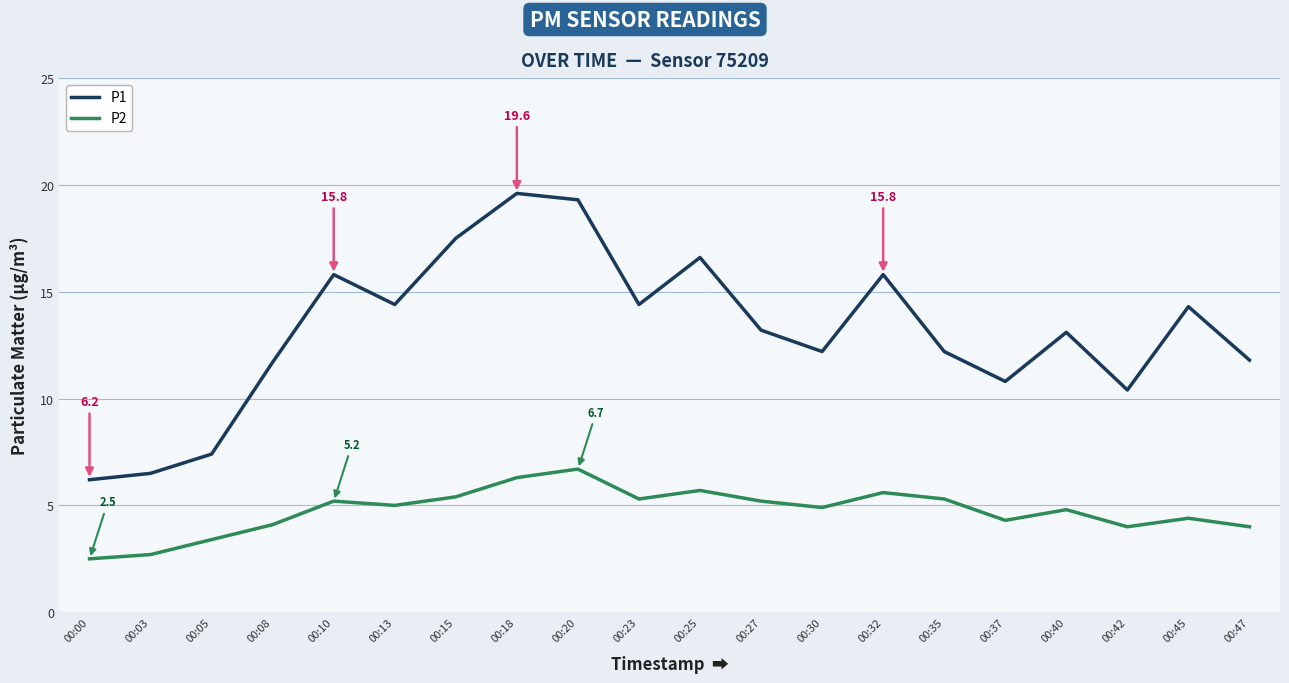

Is the value of P1 at 00:37 greater than the value of P2 at 00:27?

Yes